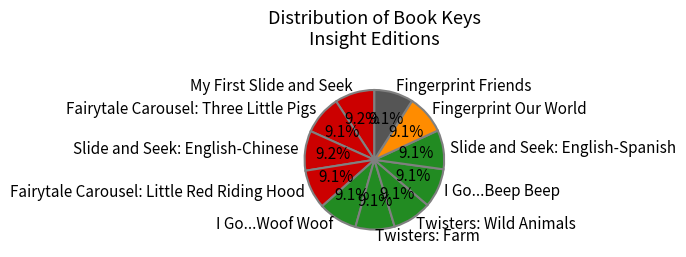

To the nearest percent, what portion does Slide and Seek: English-Chinese represent?

9%